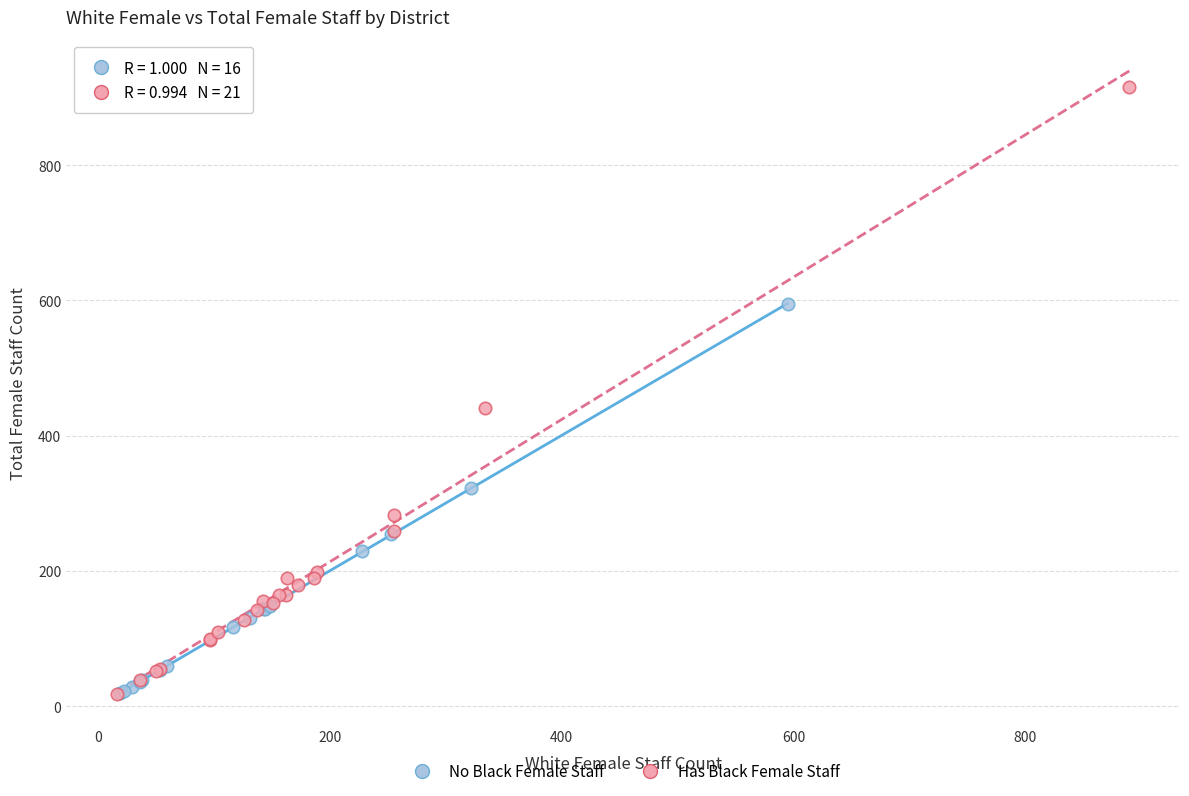

Which series has the widest spread of Y values?

Has Black Female Staff